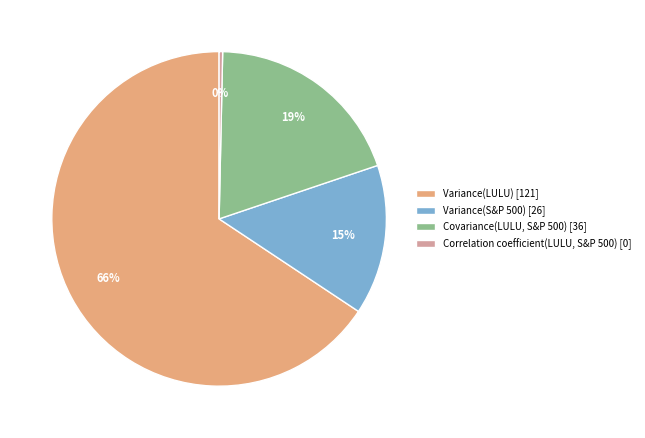

Between Covariance(LULU, S&P 500) [36] and Variance(S&P 500) [26], which is larger?

Covariance(LULU, S&P 500) [36]